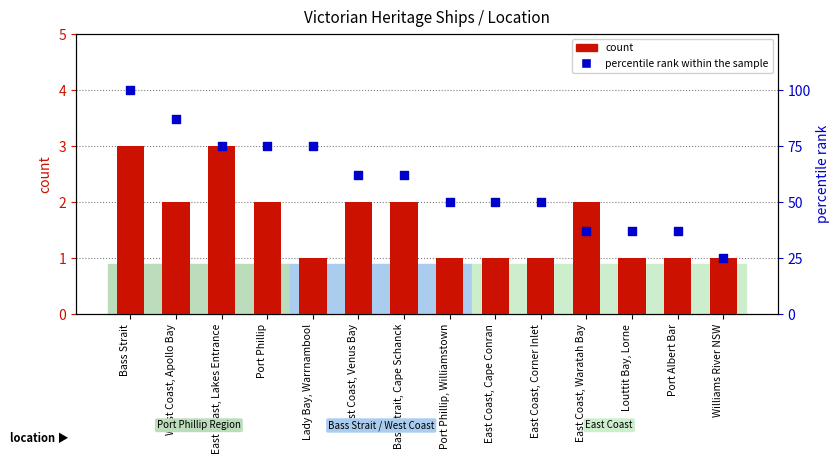

At which category is the sum across all series the highest?

Bass Strait